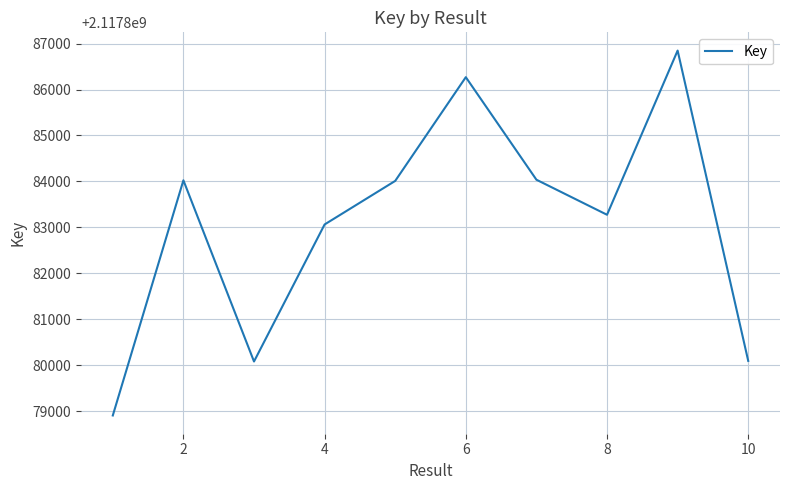

What is the greatest value displayed?

2117886848